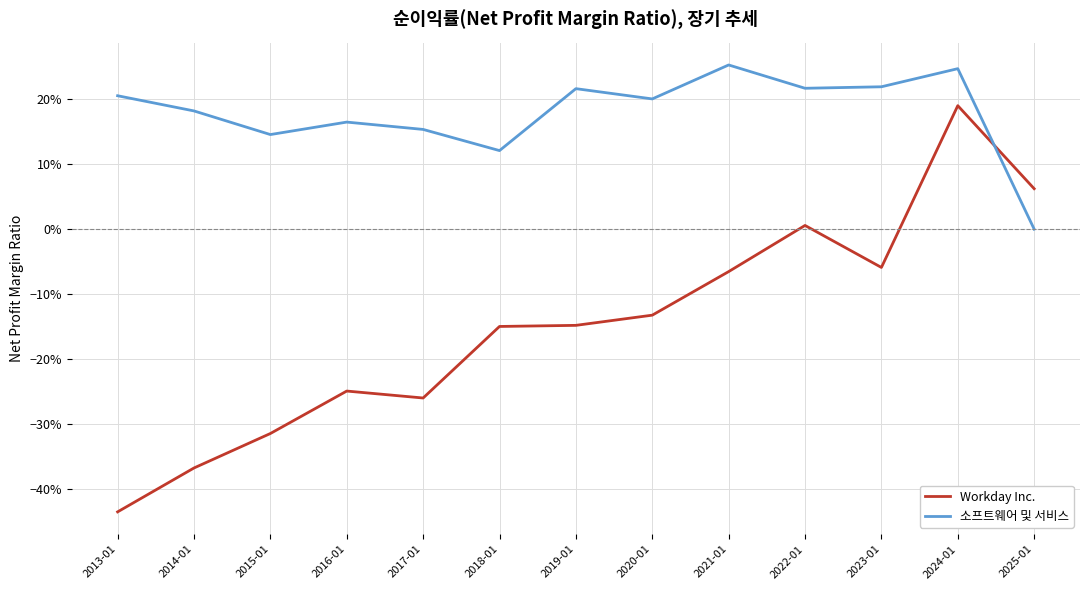

The Workday Inc. series shows -0.4 at 2014-01. True or false?

True